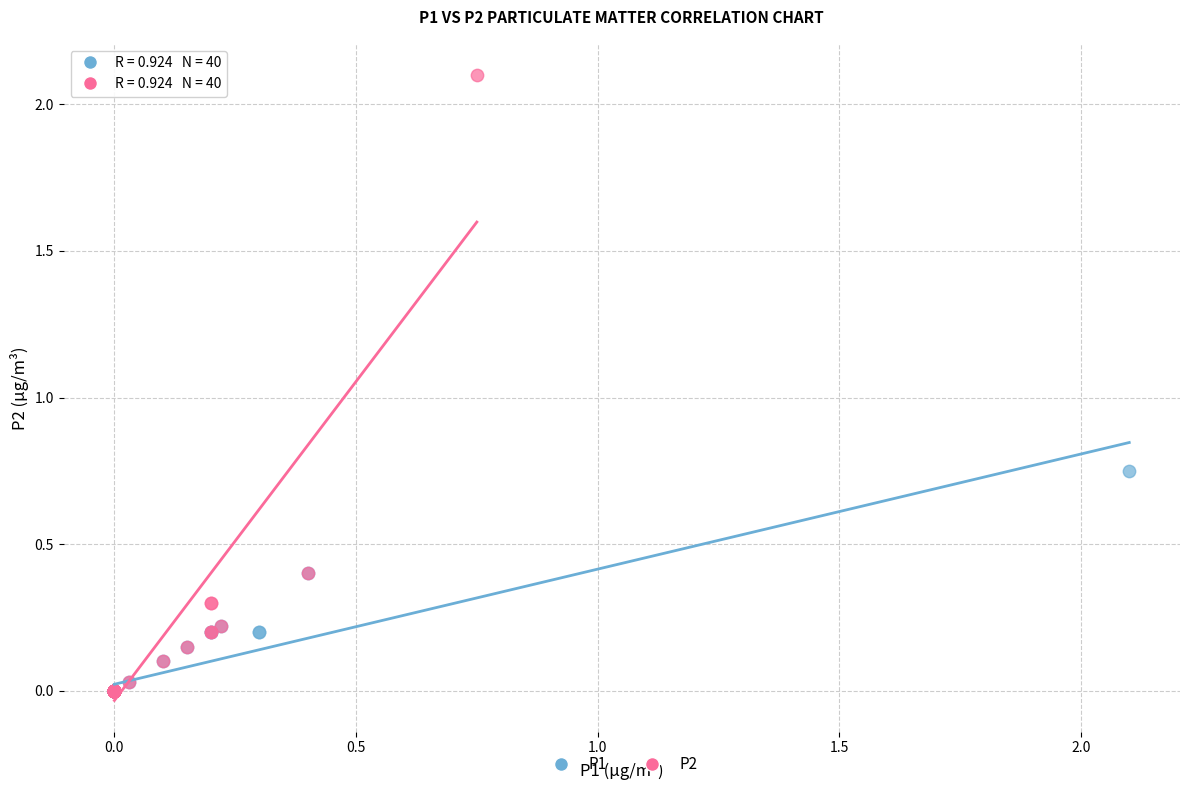

Which series contains the highest Y value?

P2